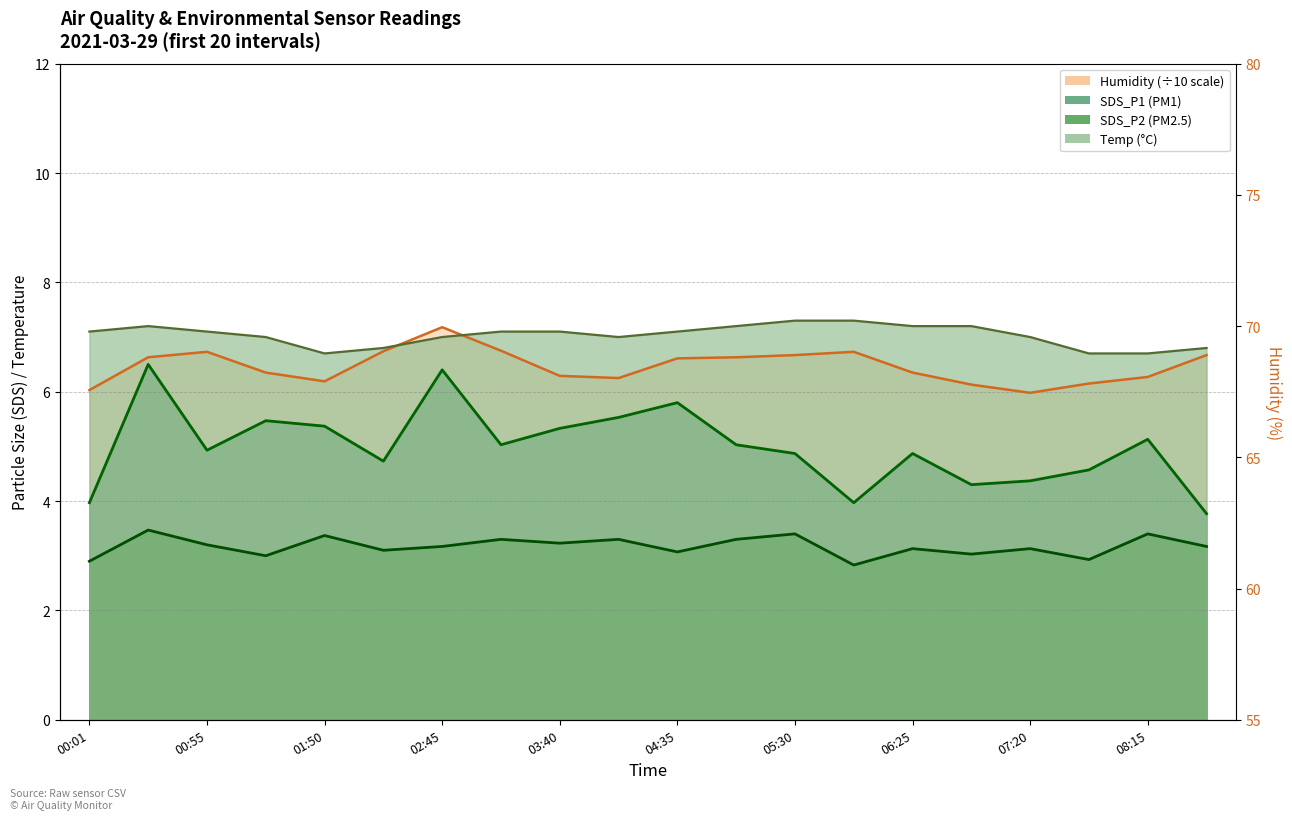

True or false: Temp has a value of 7.0 at 07:20.

True